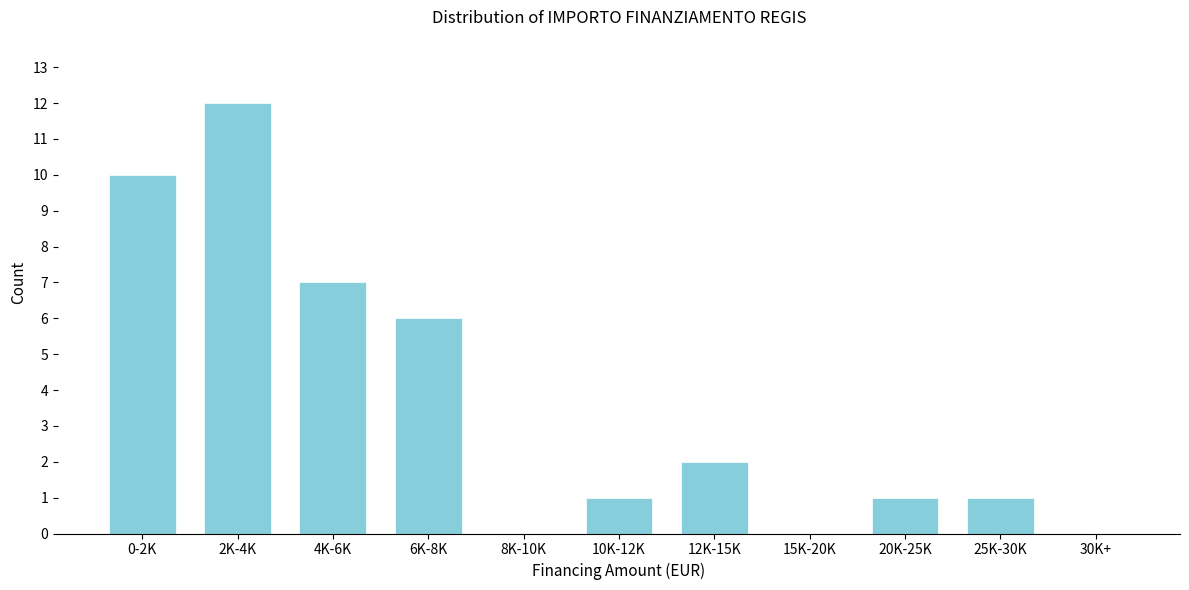

Reading right to left, extract all data points from this chart.

30K+=0	25K-30K=1	20K-25K=1	15K-20K=0	12K-15K=2	10K-12K=1	8K-10K=0	6K-8K=6	4K-6K=7	2K-4K=12	0-2K=10